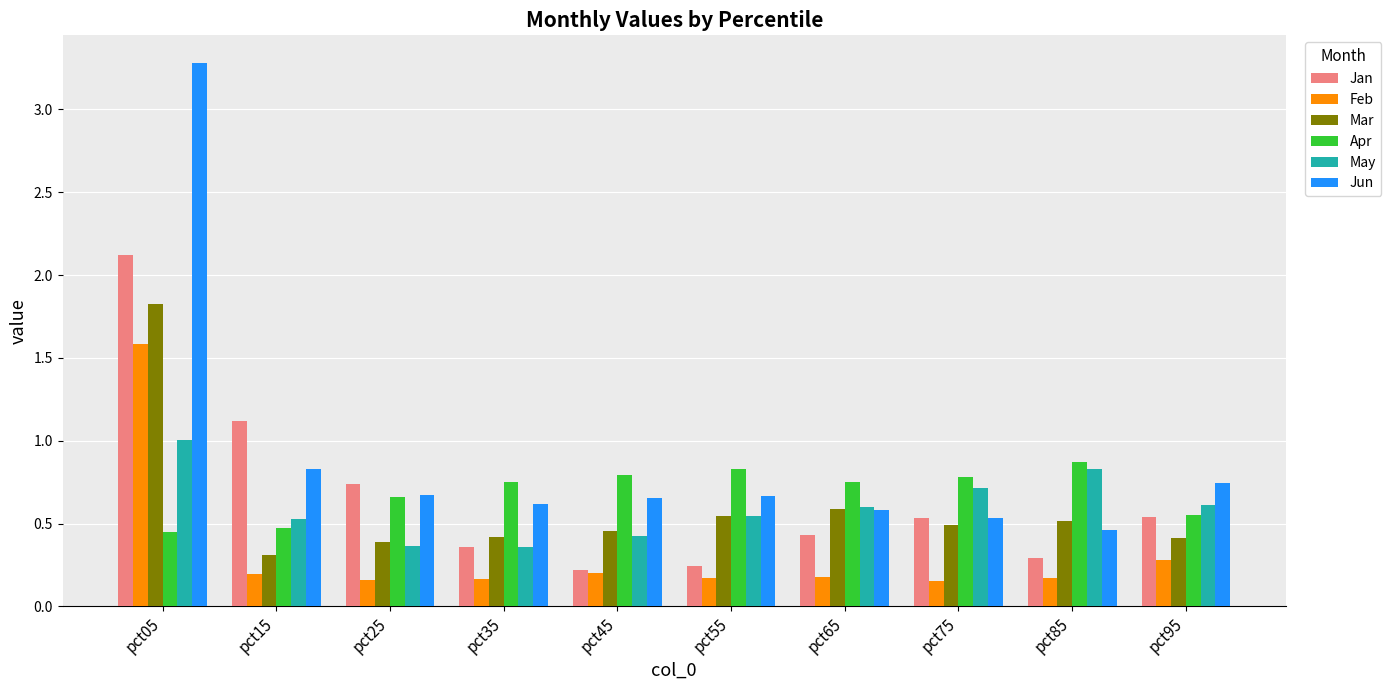

How many bars are there in total?

60